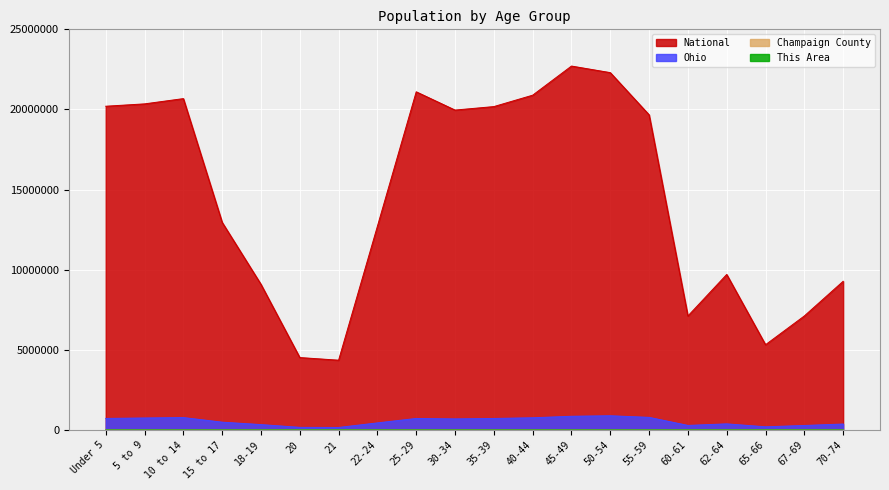

Rank the categories by National value from lowest to highest.

21, 20, 65-66, 60-61, 67-69, 18-19, 70-74, 62-64, 22-24, 15 to 17, 55-59, 30-34, 35-39, Under 5, 5 to 9, 10 to 14, 40-44, 25-29, 50-54, 45-49